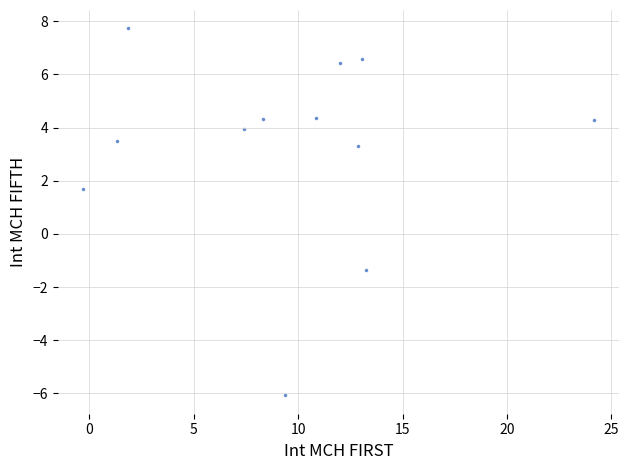

What Y value in the scatter plot is closest to 0?

-1.3